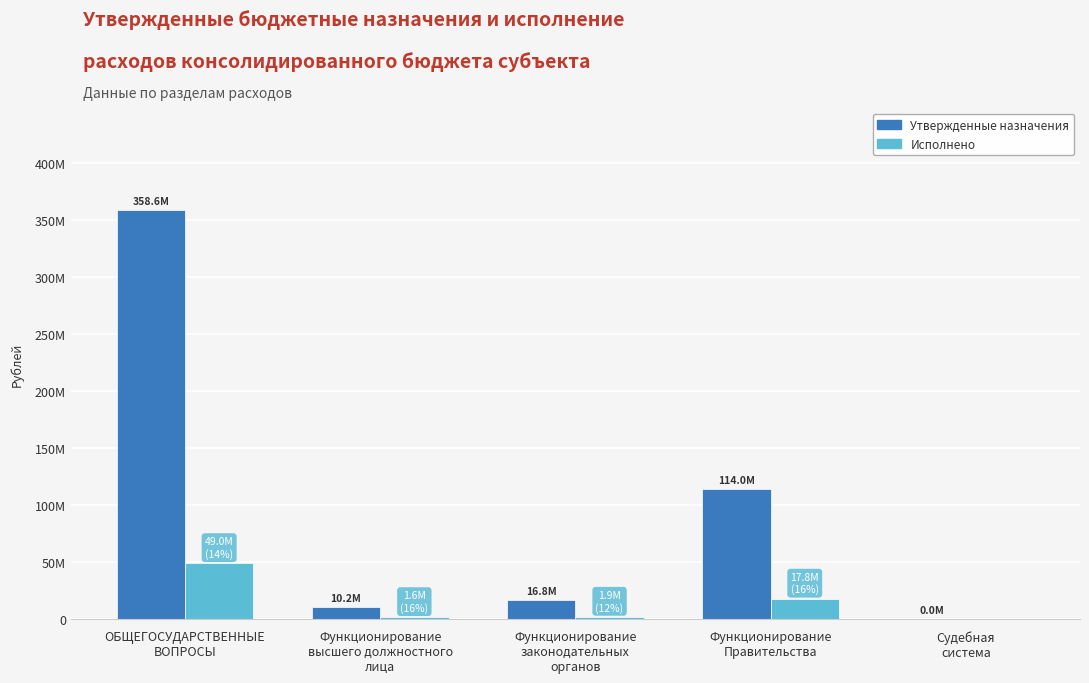

What is the average value of the Исполнено series?

14085597.4